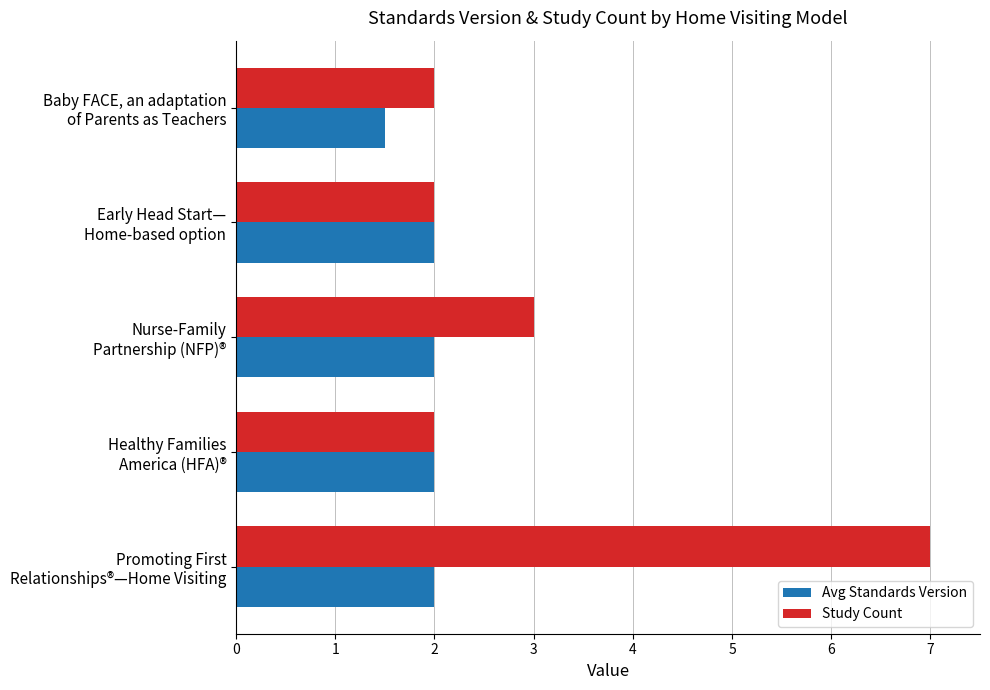

List the series in order of their peak value, highest first.

Study Count, Avg Standards Version